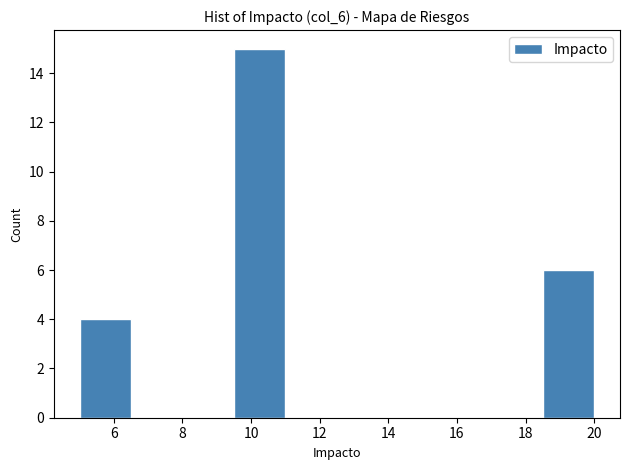

Over which range of the x-axis is the bar tallest?

9.5 to 11.0